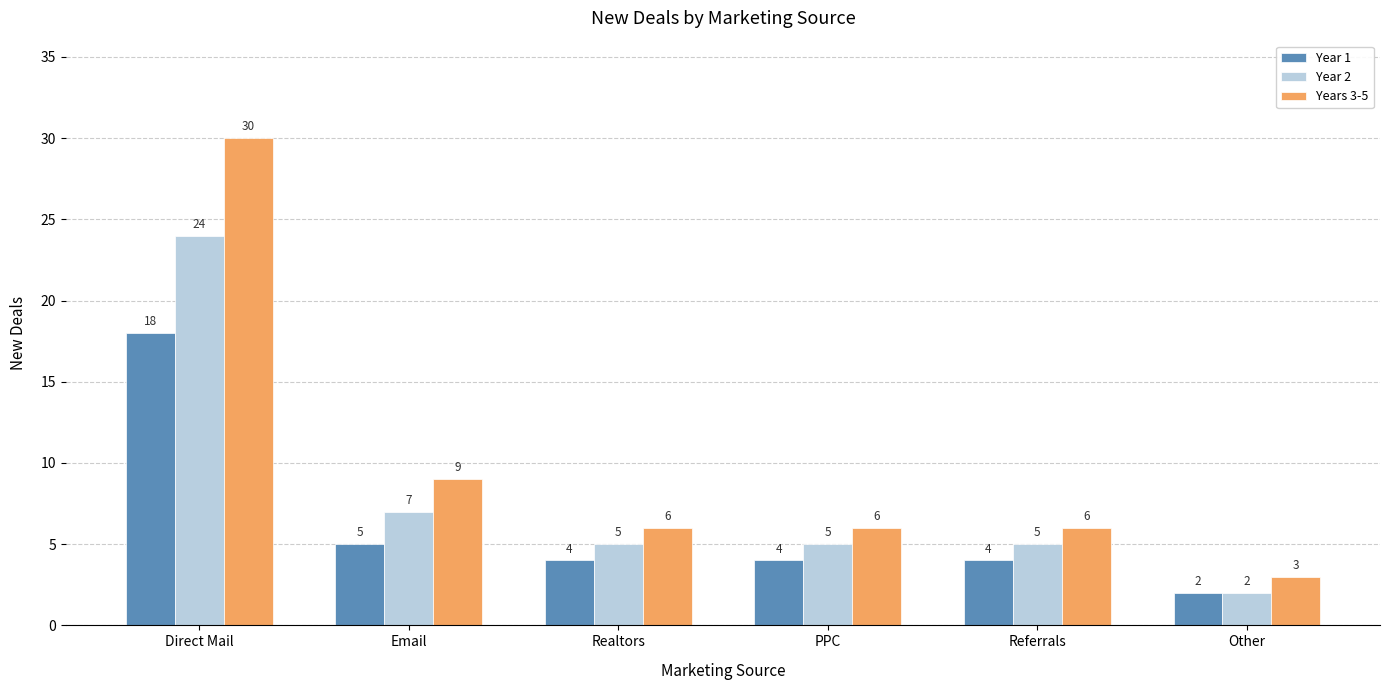

Does the chart contain any negative values?

No